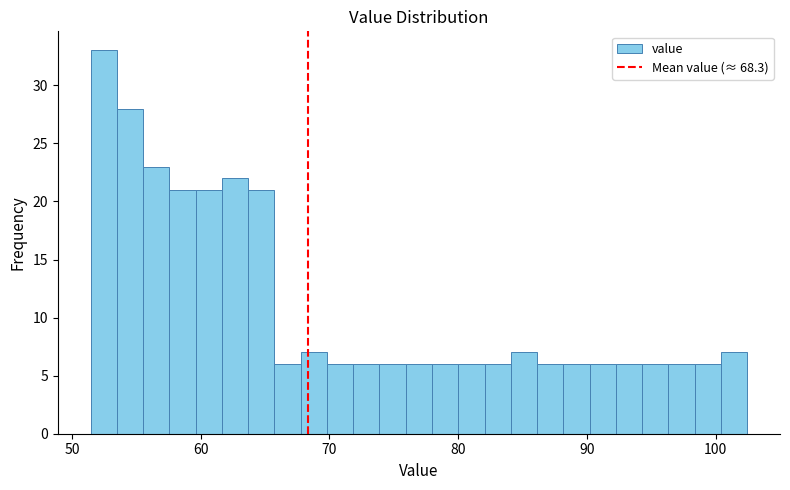

Around what value on the x-axis is the tallest bar? Give the approximate position of its centre, as read against the axis.

52